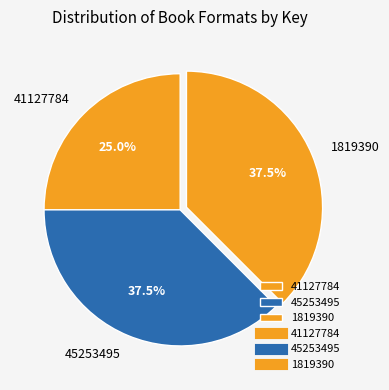

What is the ratio of the value at 41127784 to the value at 45253495?

0.7